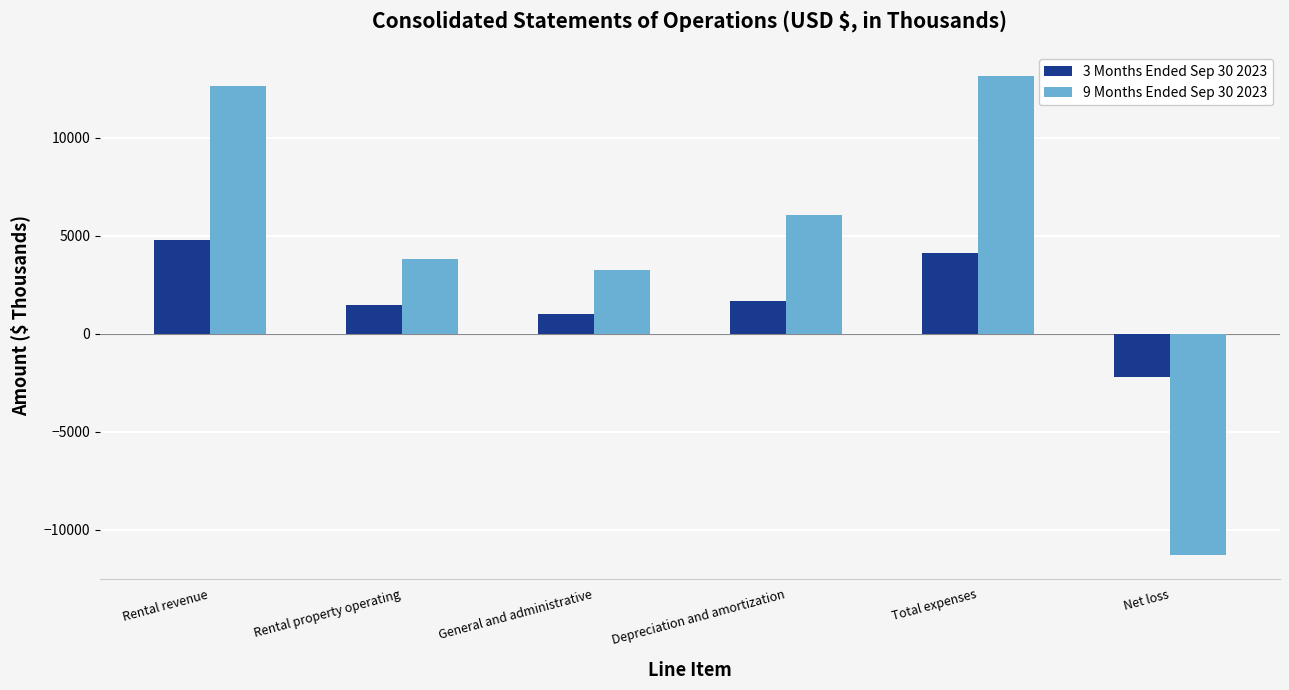

List the series in order of their overall mean, highest first.

9 Months Ended Sep 30 2023, 3 Months Ended Sep 30 2023